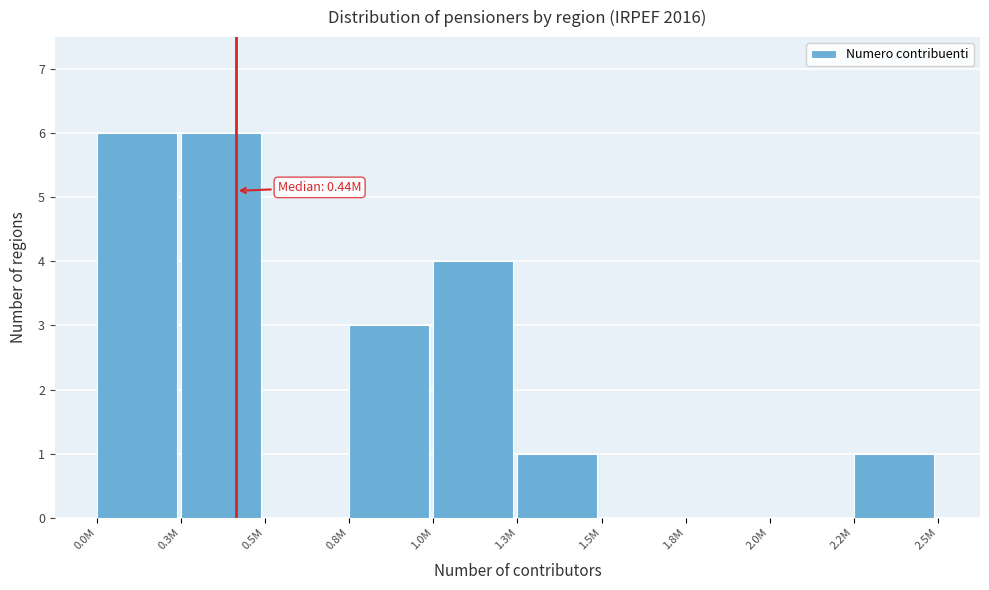

Reading left to right, transcribe all the data shown in this chart.

0.0M=6	0.3M=6	0.5M=0	0.8M=3	1.0M=4	1.3M=1	1.5M=0	1.8M=0	2.0M=0	2.2M=1